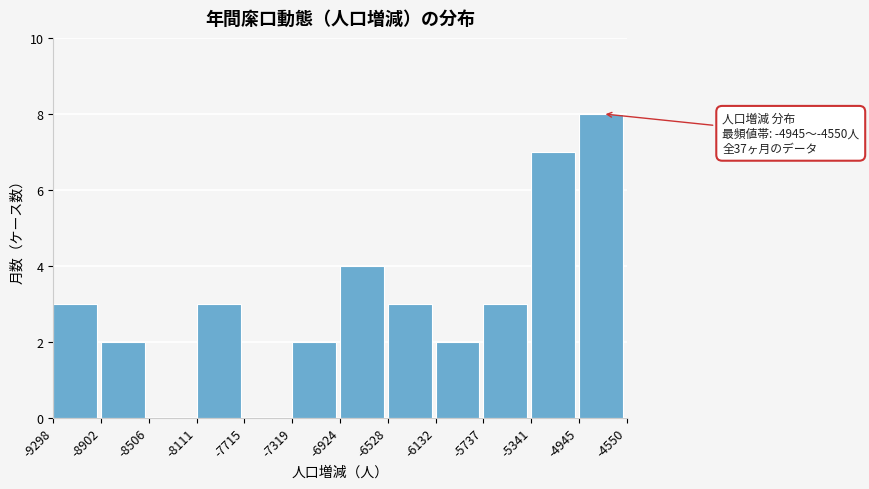

Over which range of the x-axis is the bar tallest?

-4945 to -4550